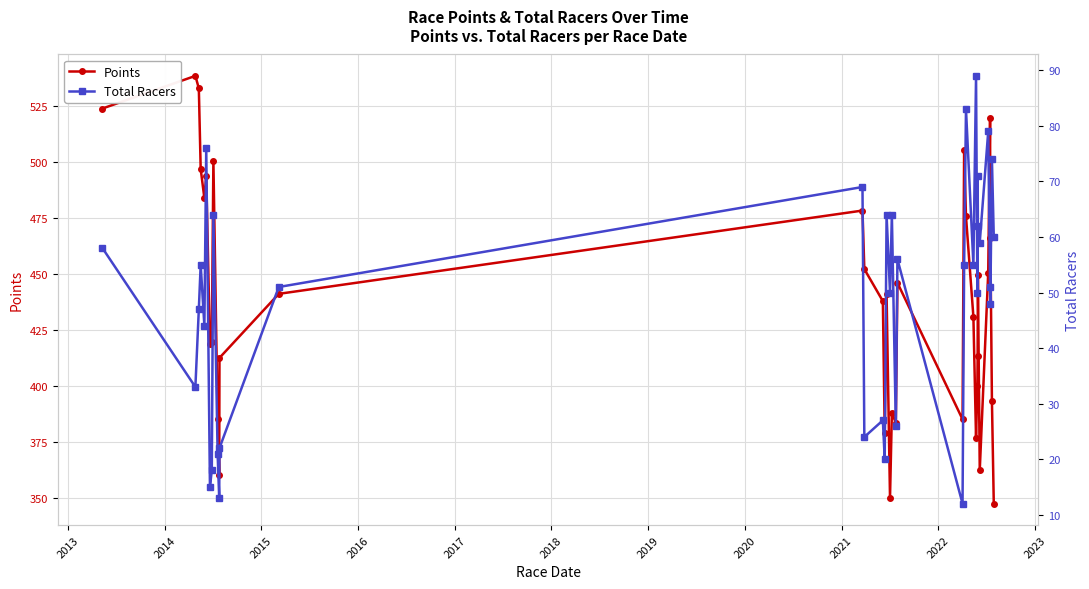

True or false: Total Racers and Points cross at least once.

False